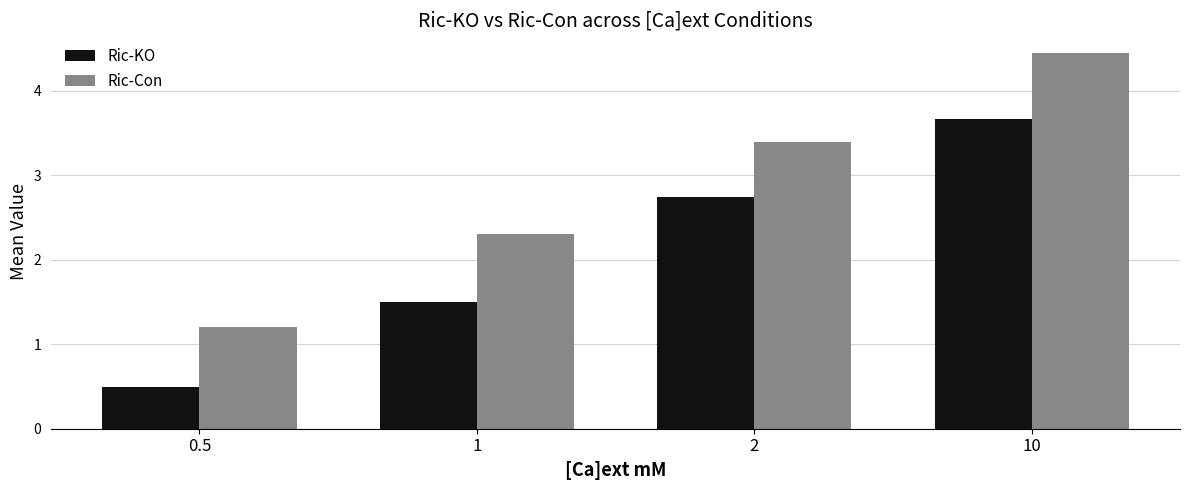

What is the total value across all series at 1?

3.8